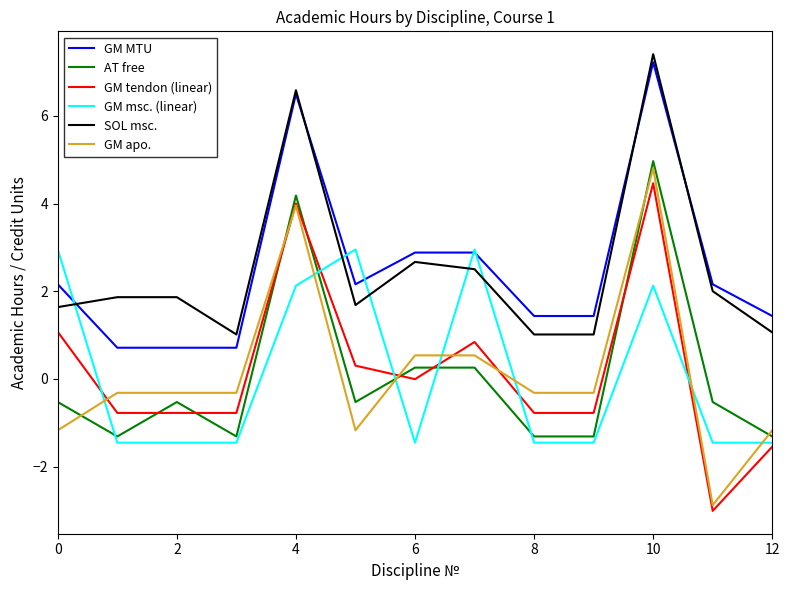

What are all the series names shown in the legend?

GM MTU, AT free, GM tendon (linear), GM msc. (linear), SOL msc., GM apo.